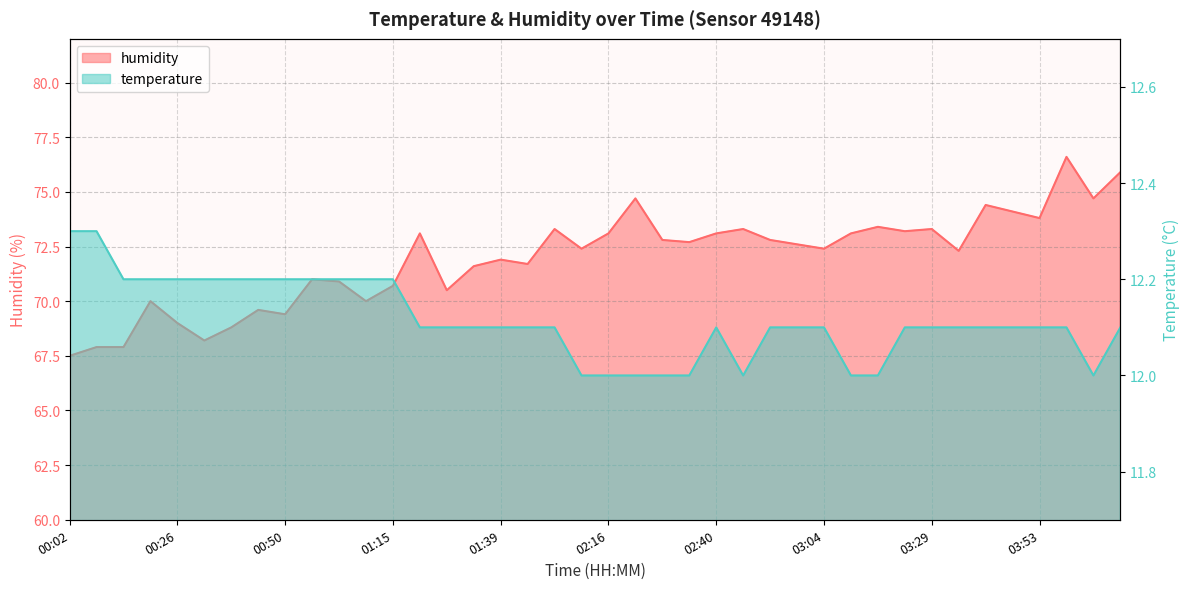

At which label does humidity reach its peak?

03:59